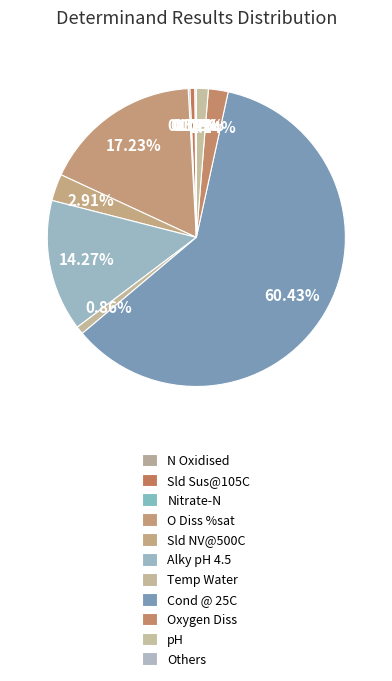

What percentage is the O Diss %sat slice, to the nearest percent?

17%